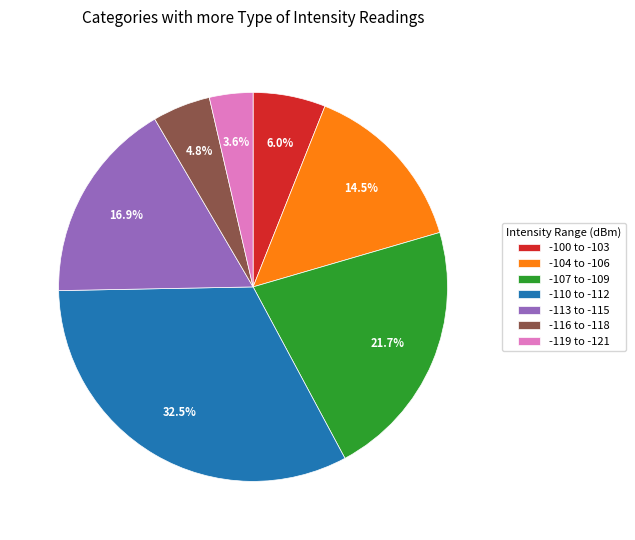

Count the number of slices in the pie.

7